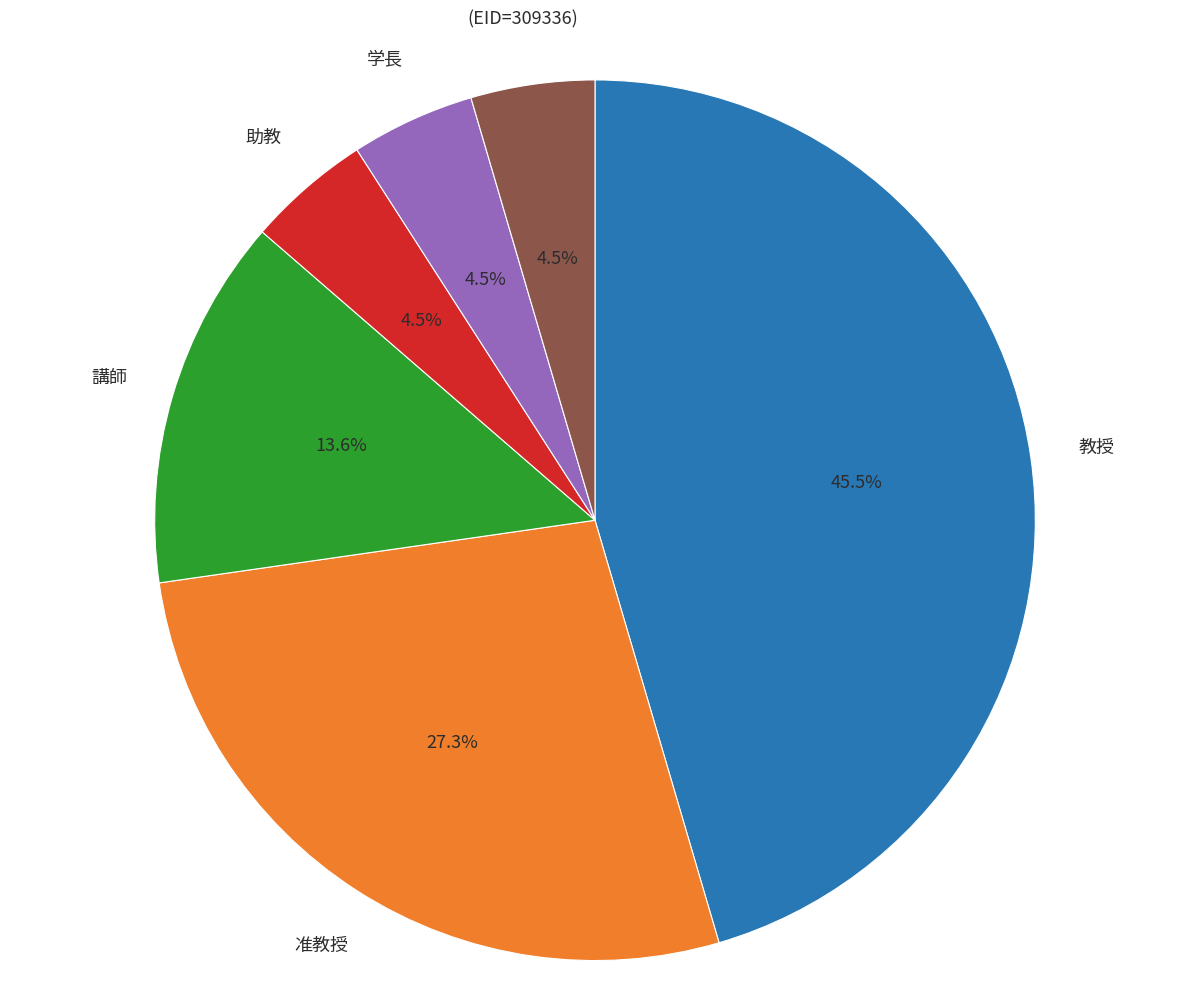

What is the largest slice in the pie chart?

教授